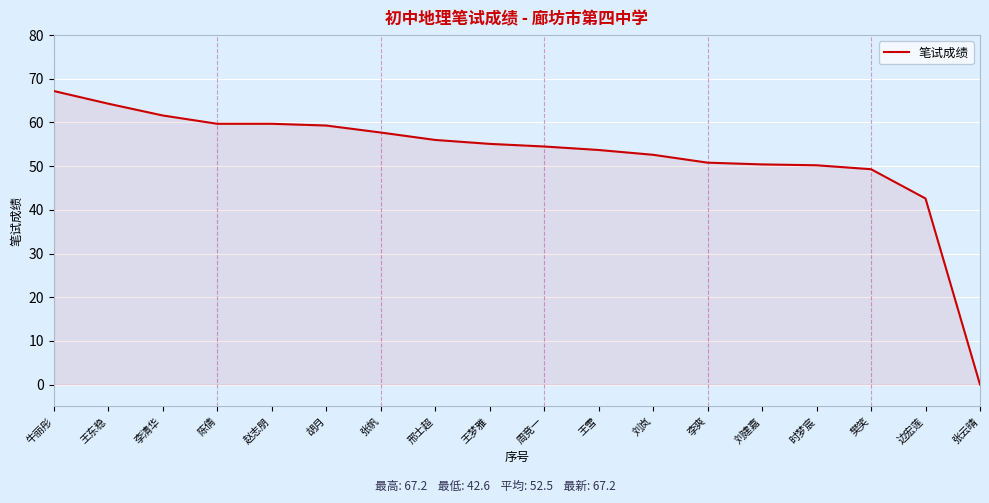

How many lines are shown in the chart?

1